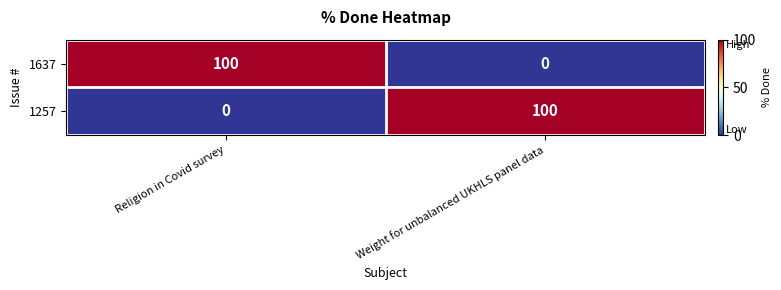

What is the maximum value for 1637?

100